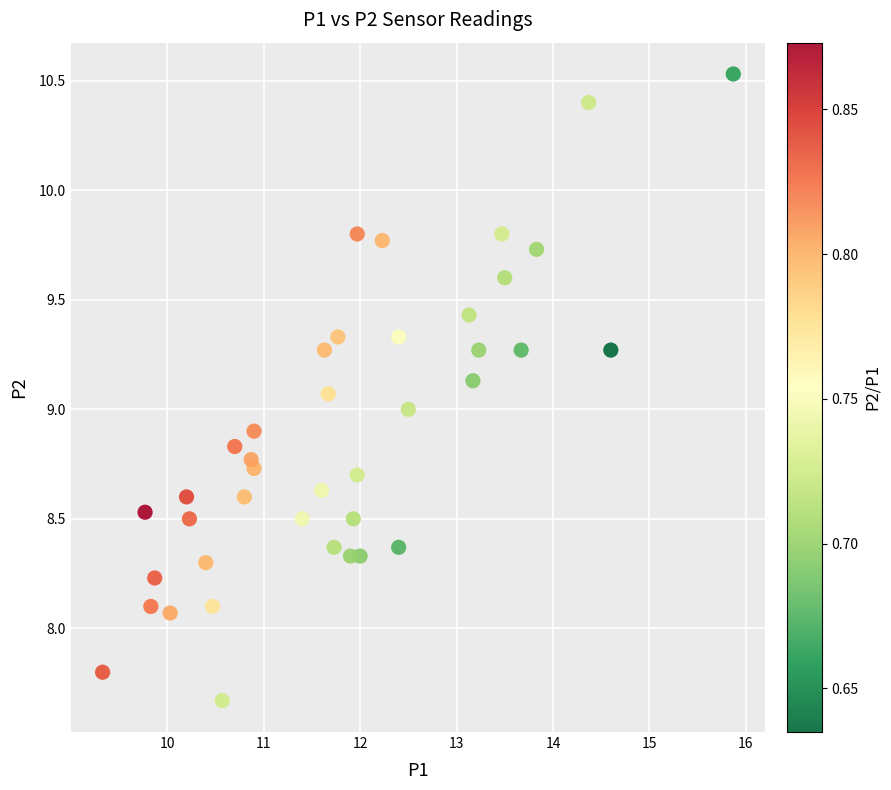

What is the range of X values (max minus min)?

6.5